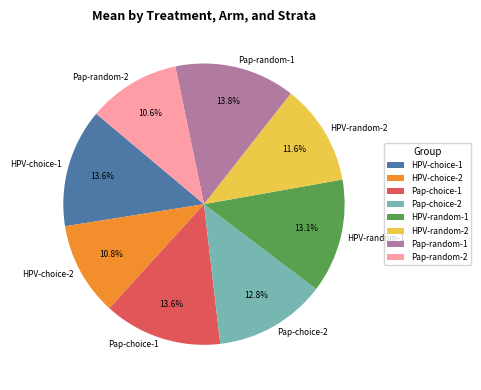

To the nearest percent, what percentage of the pie is HPV-random-1?

13%